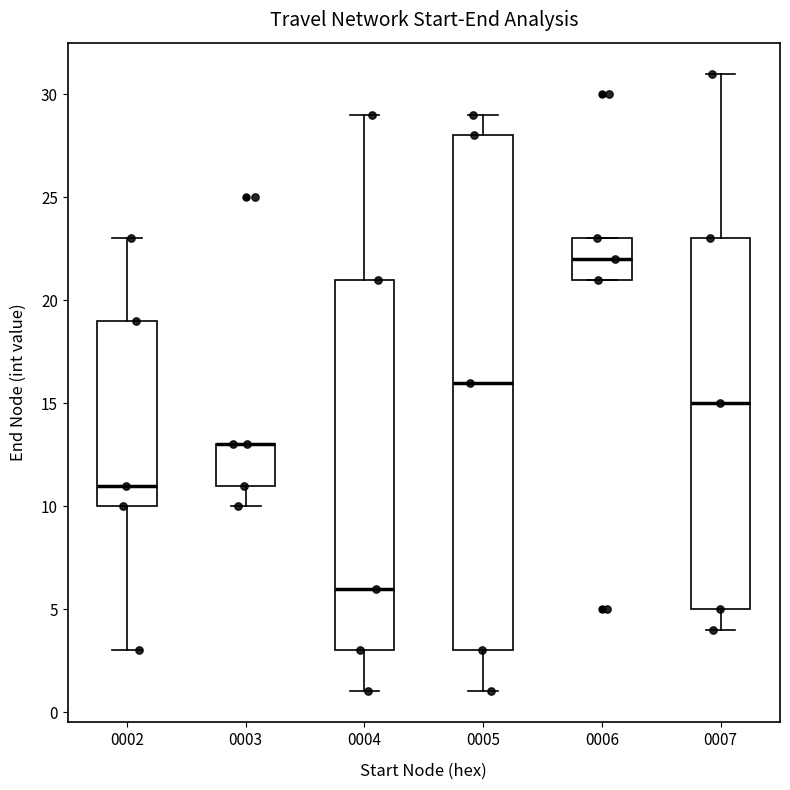

Reading left to right, read every box against the y-axis: the position of its median line, the range the box covers, and the ends of its whiskers. The values are not printed on the chart, so give them approximately, as read against the axis.

0002: median 11, box 10 to 19, whiskers 3 to 23
0003: median 13 (drawn on the box's upper edge), box 11 to 13, whiskers 10 to 13
0004: median 6, box 3 to 21, whiskers 1 to 29
0005: median 16, box 3 to 28, whiskers 1 to 29
0006: median 22, box 21 to 23, whiskers 21 to 23
0007: median 15, box 5 to 23, whiskers 4 to 31